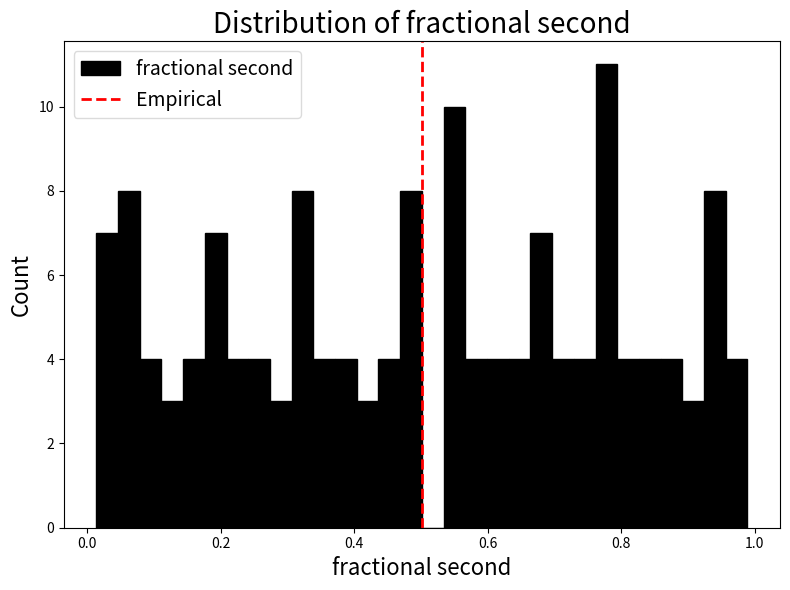

Around what value on the x-axis is the tallest bar? Give the approximate position of its centre, as read against the axis.

0.78